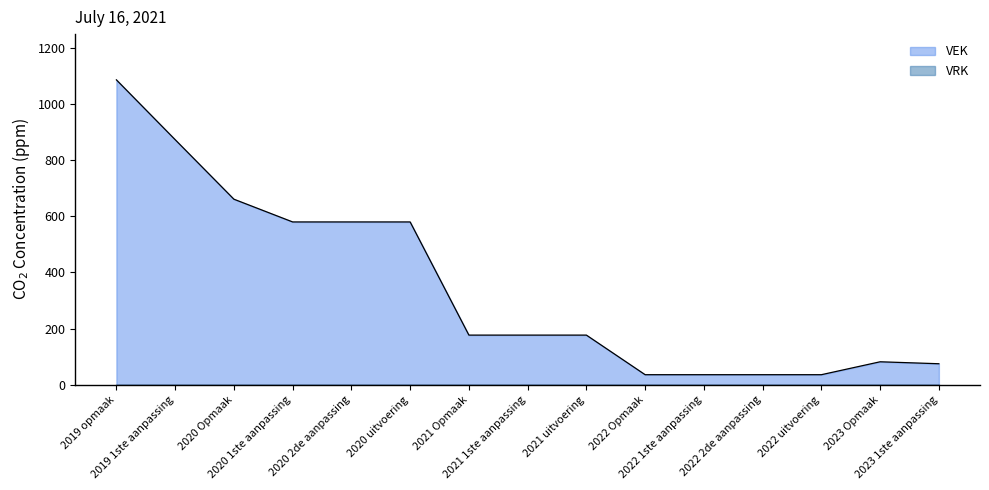

At which label does the data first exceed 177?

2019 opmaak